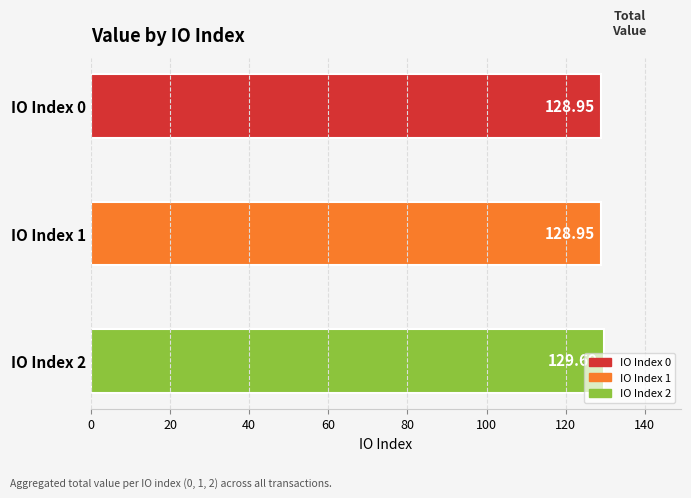

How many distinct data groups are displayed?

1